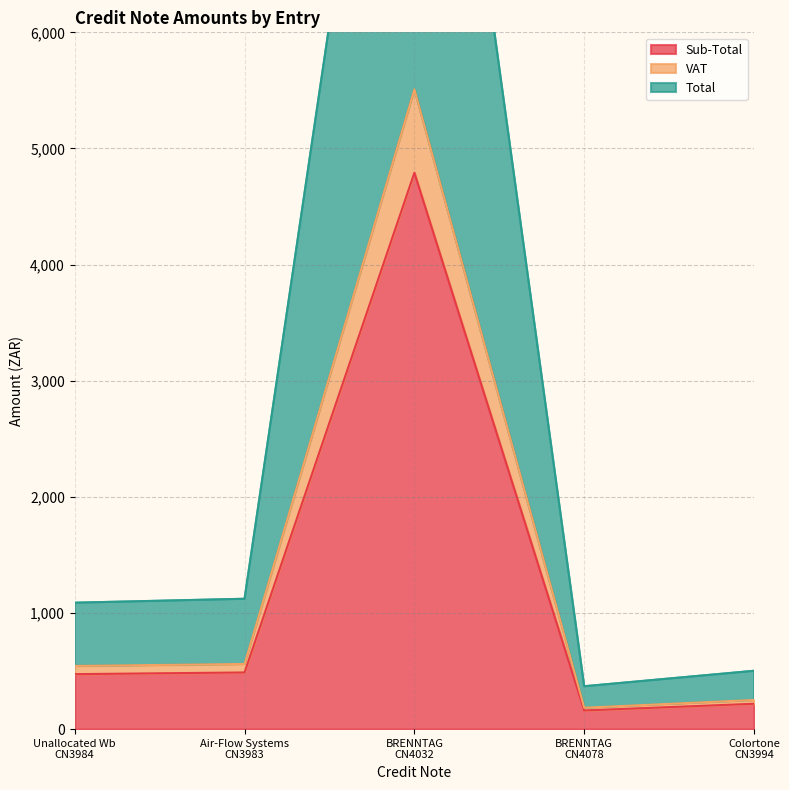

Does the chart have visible grid lines?

Yes